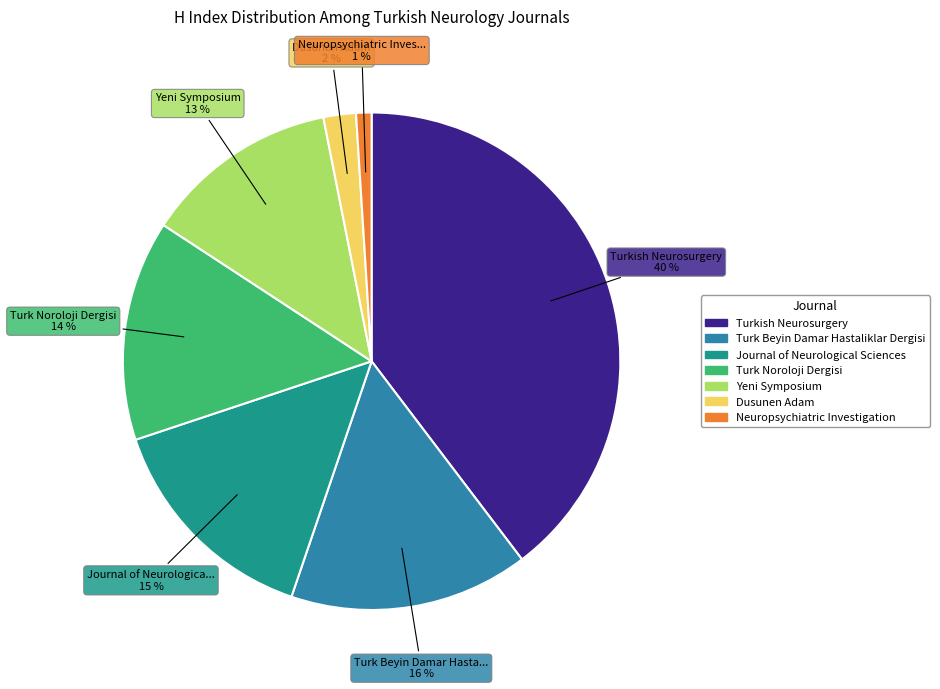

To the nearest percent, what is the difference between the largest and smallest slice percentages?

39%